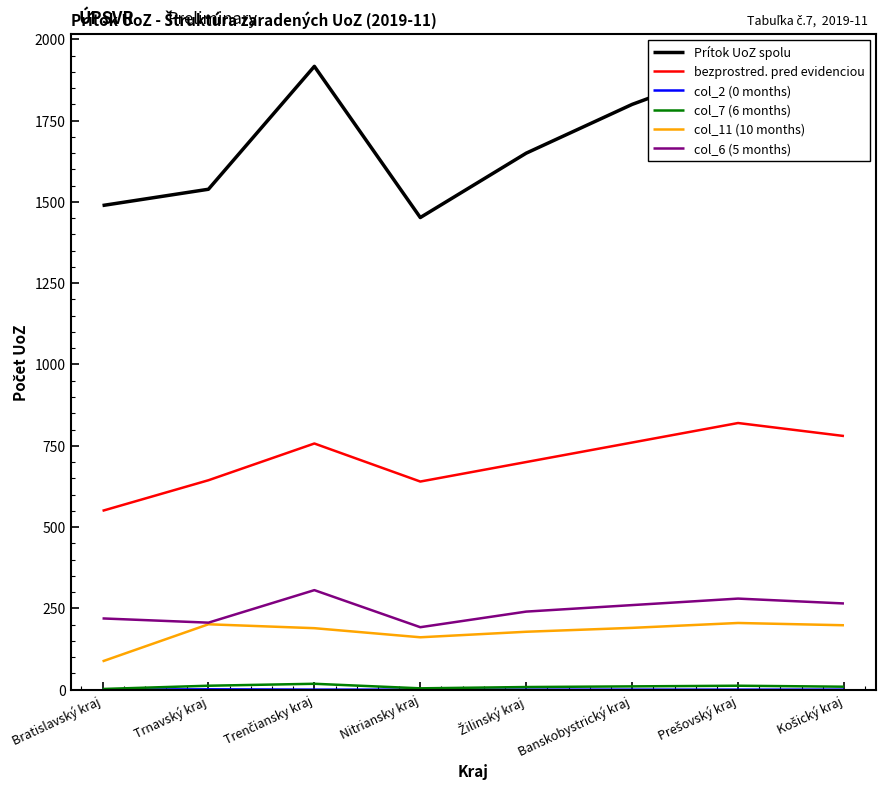

Rank the series by their maximum value, from lowest to highest.

col_2 (0 months), col_7 (6 months), col_11 (10 months), col_6 (5 months), bezprostred. pred evidenciou, Prítok UoZ spolu